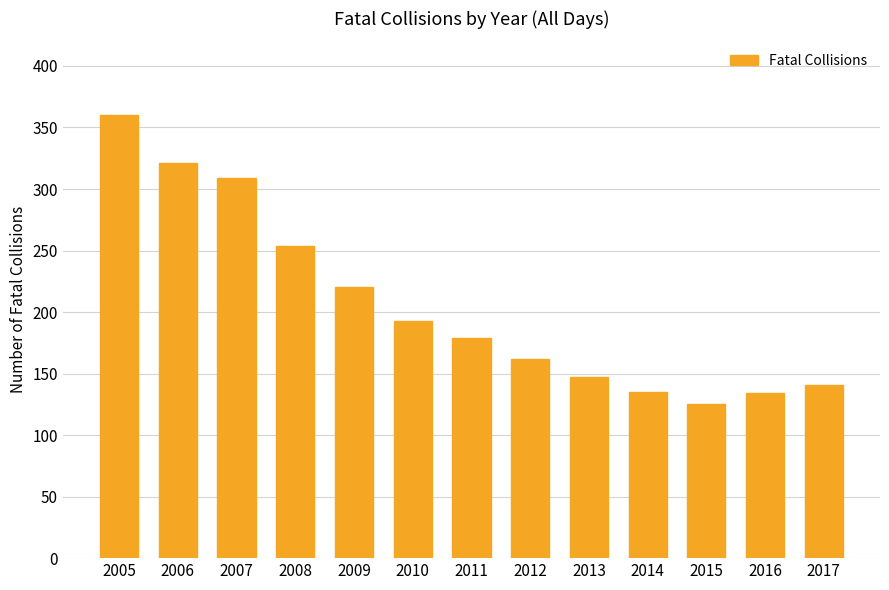

What is the ratio of the value at 2007 to the value at 2011?

1.7